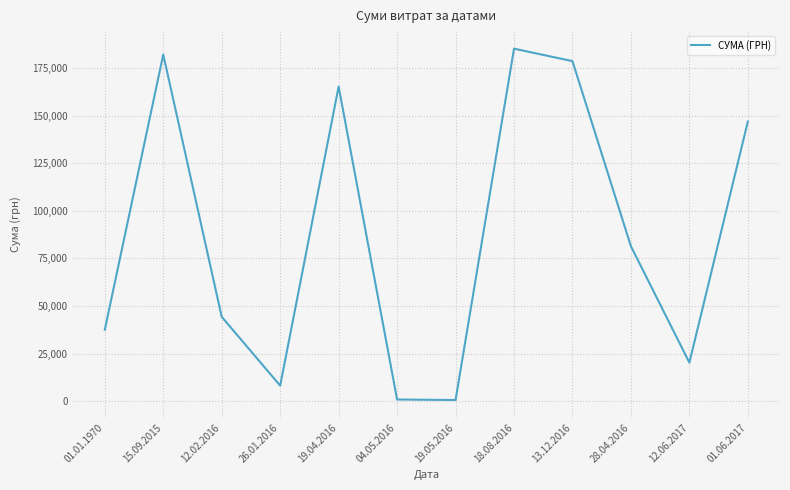

What is the average value?

87637.5